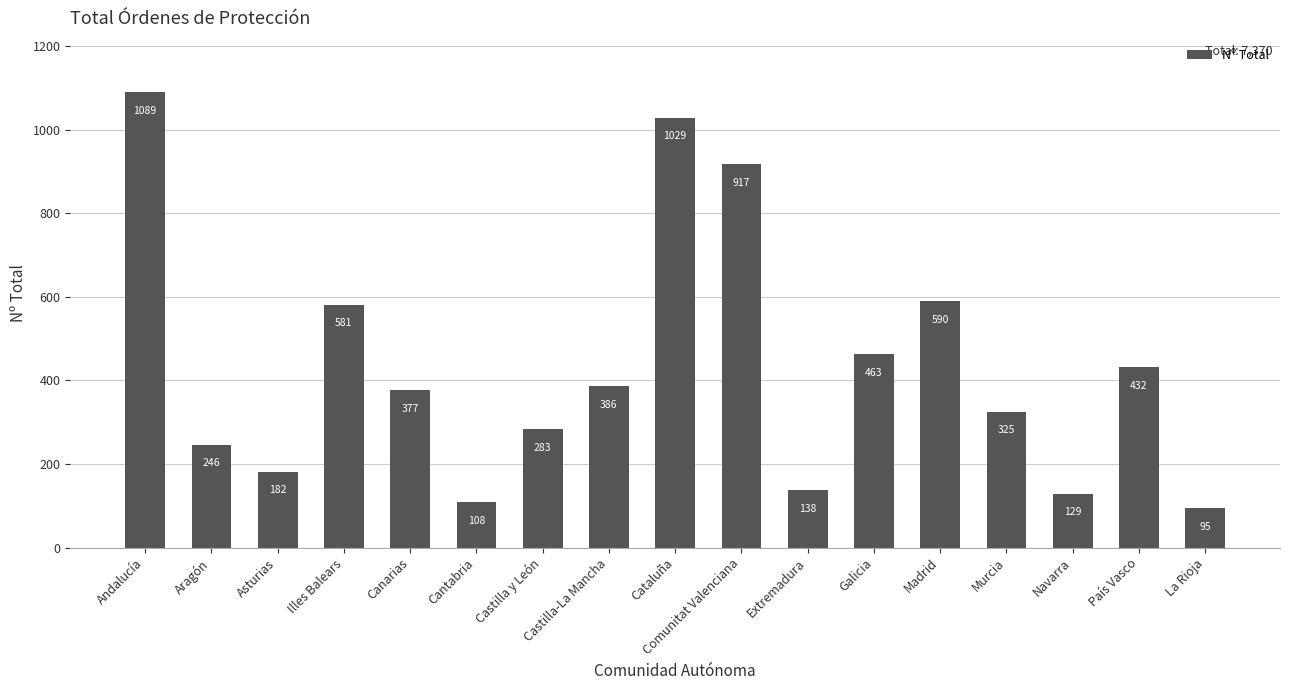

What is the change in value from Cantabria to Extremadura?

+30